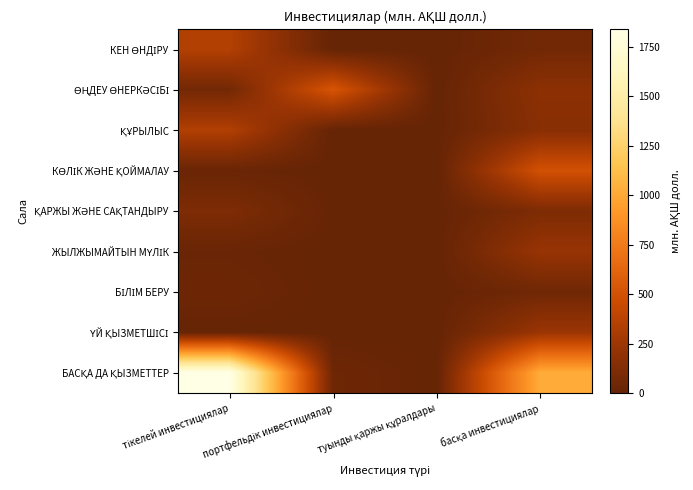

Rank the series by their maximum value, from lowest to highest.

БІЛІМ БЕРУ, ҚАРЖЫ ЖӘНЕ САҚТАНДЫРУ, ЖЫЛЖЫМАЙТЫН МҮЛІК, ҮЙ ҚЫЗМЕТШІСІ, ҚҰРЫЛЫС, КЕН ӨНДІРУ, КӨЛІК ЖӘНЕ ҚОЙМАЛАУ, ӨҢДЕУ ӨНЕРКӘСІБІ, БАСҚА ДА ҚЫЗМЕТТЕР